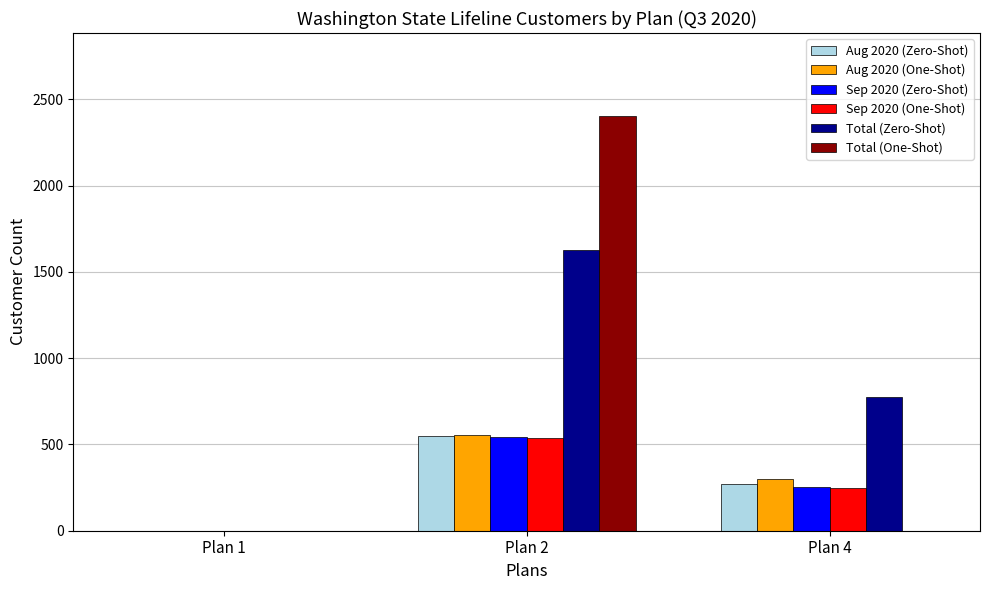

Is it true that Sep 2020 (One-Shot) equals 249 at Plan 4?

True